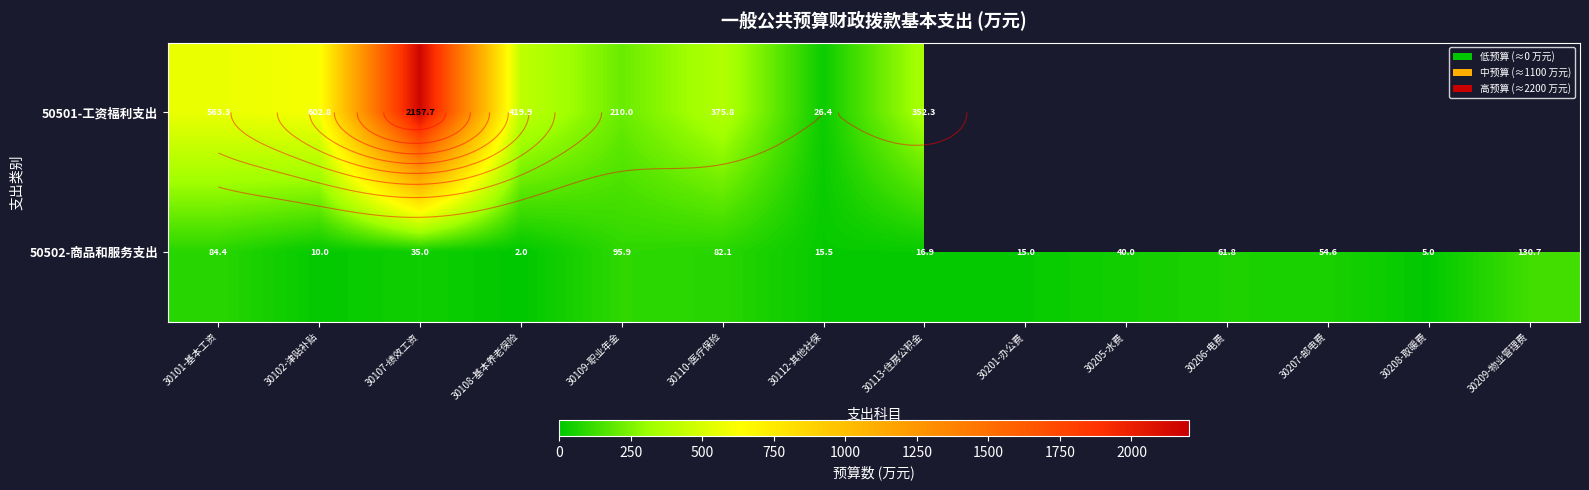

What is the difference between the 50502-商品和服务支出 values at 30113-住房公积金 and 30207-邮电费?

37.7